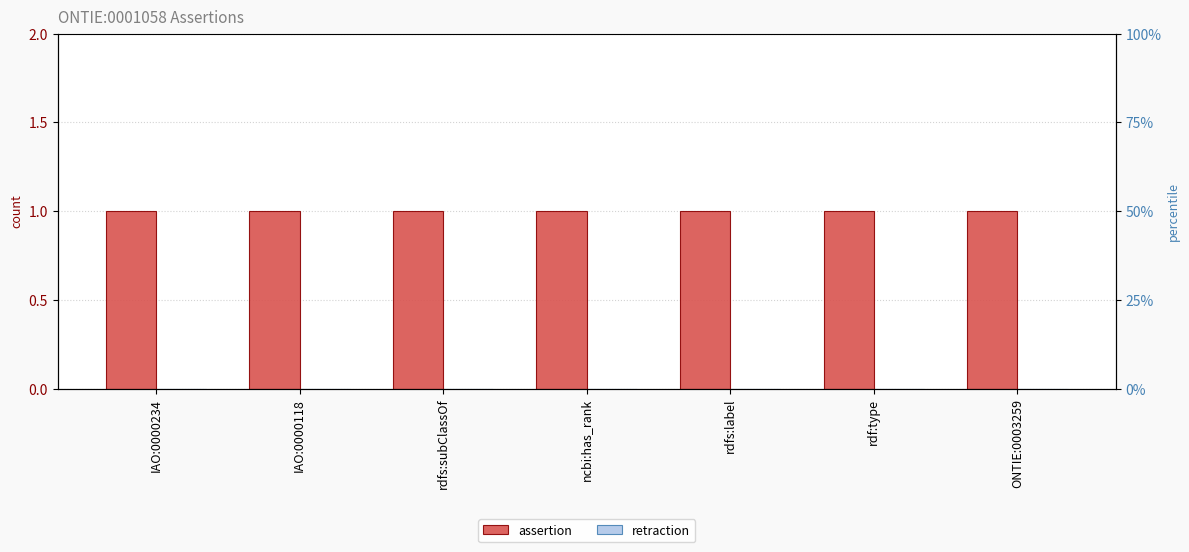

At which category does the chart reach its minimum across all series?

IAO:0000234